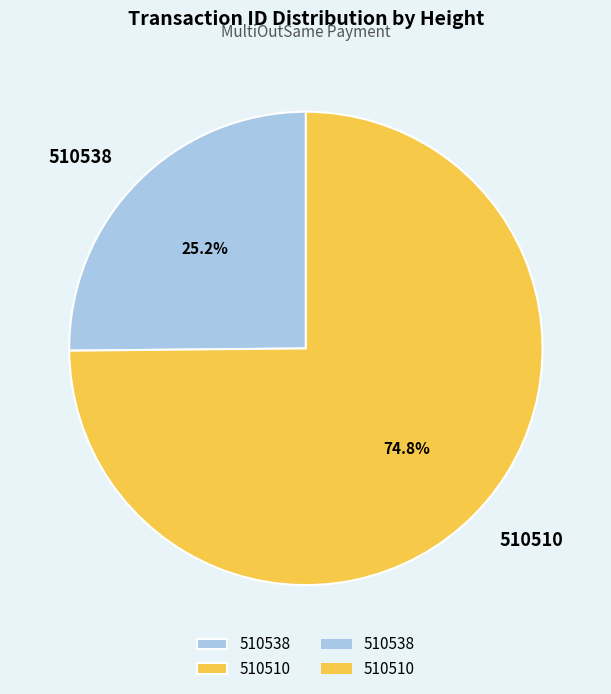

To the nearest percent, what is the difference between the largest and smallest slice percentages?

50%